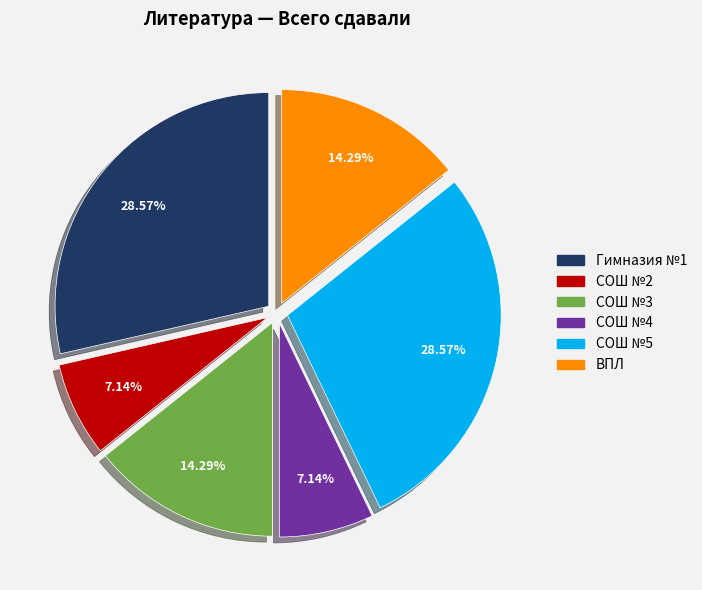

Does СОШ №4 account for over 50% of the chart?

No